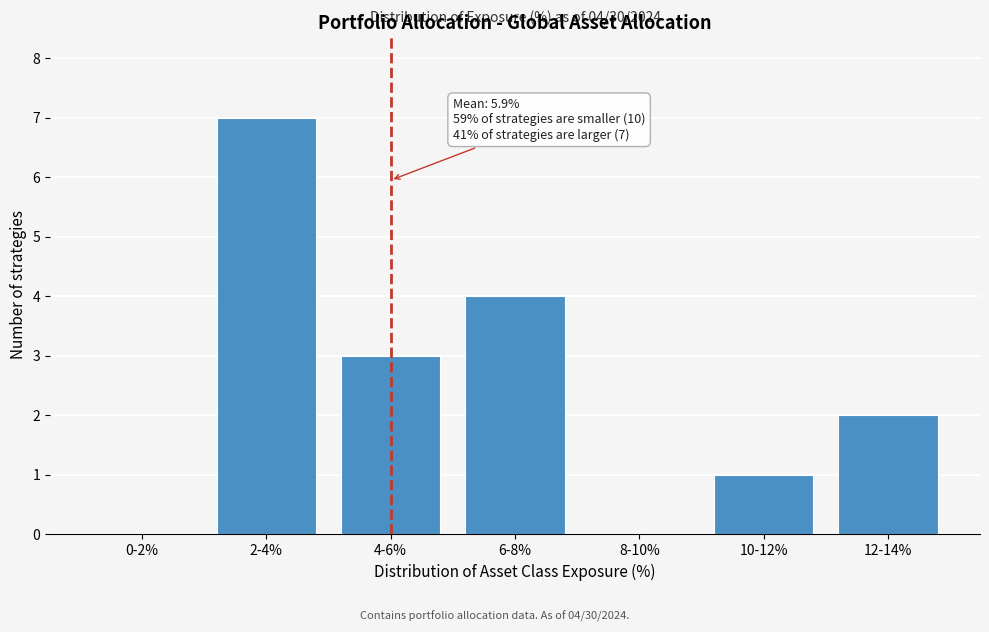

Reading left to right, transcribe all the data shown in this chart.

0-2%=0	2-4%=7	4-6%=3	6-8%=4	8-10%=0	10-12%=1	12-14%=2